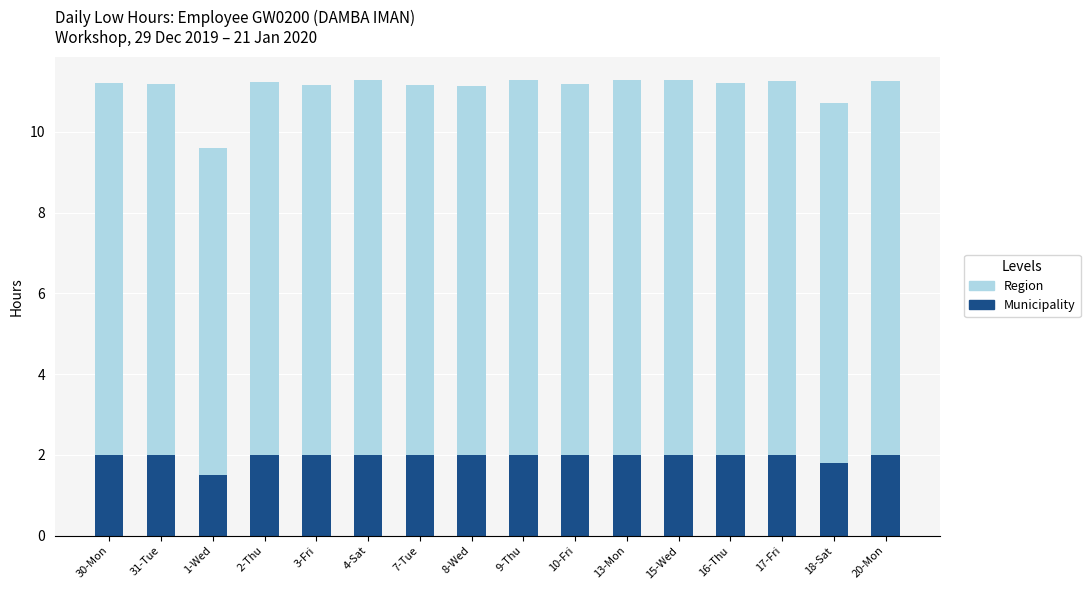

The value of Municipality at 30-Mon is 3.1. True or false?

False